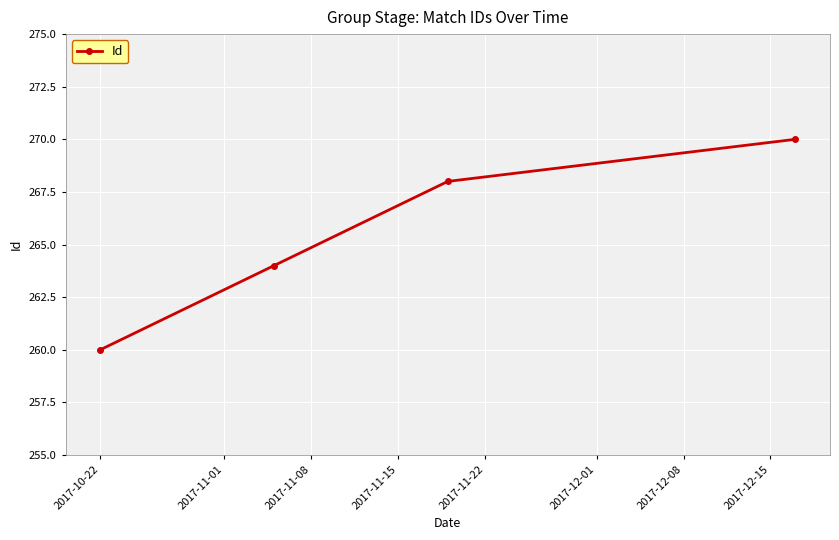

What is the sum of all values?

1062